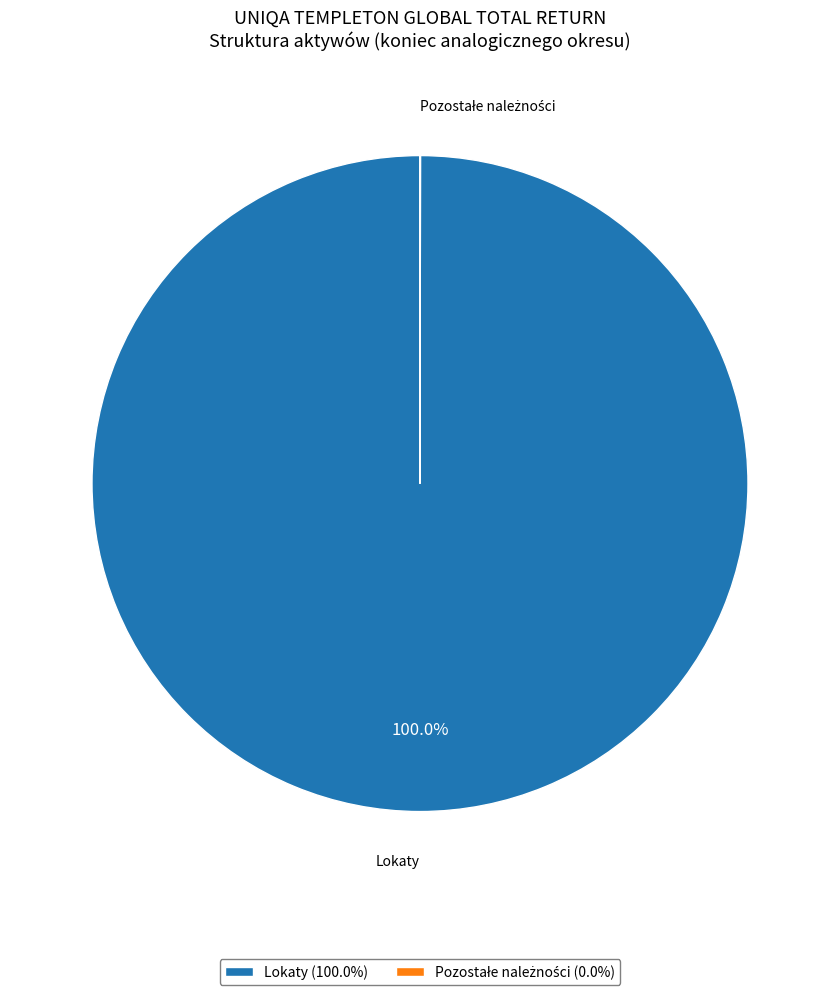

To the nearest percent, what is the difference between the largest and smallest slice percentages?

100%